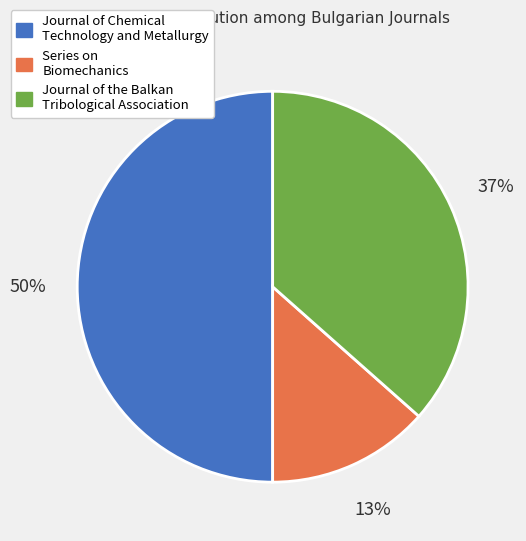

True or false: Journal of Chemical Technology and Metallurgy accounts for 50% of the total.

True